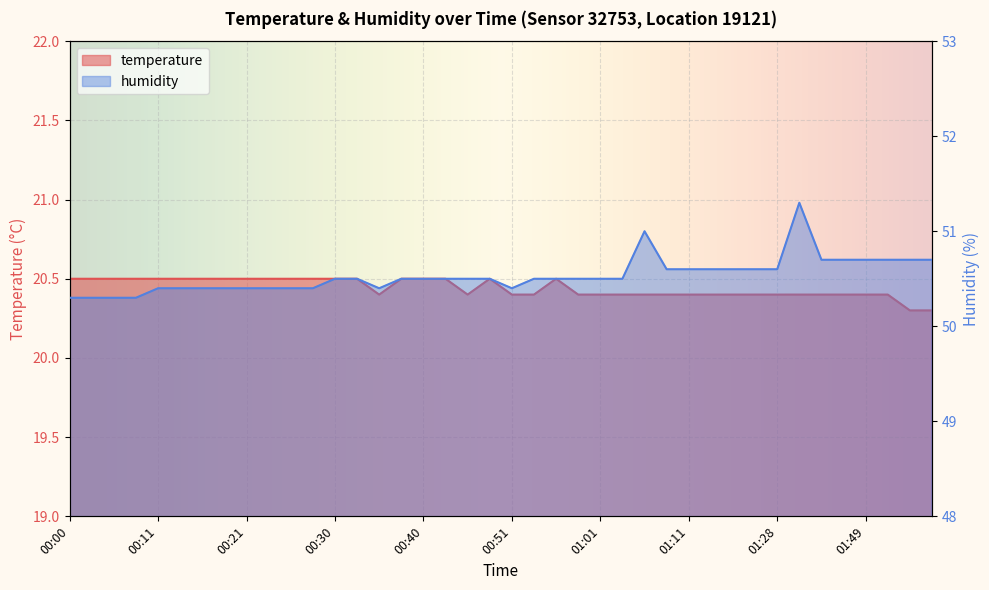

What is the average value of the humidity series?

50.5